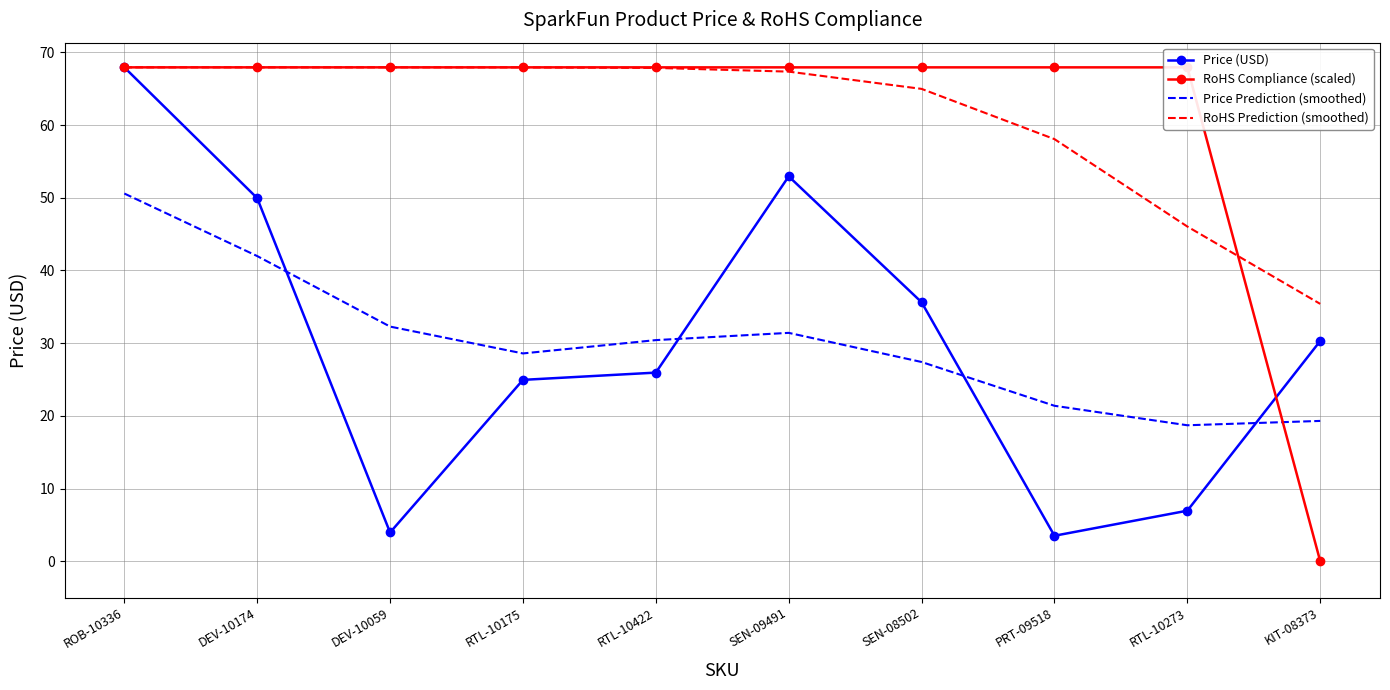

Is it true that Price Prediction (smoothed) equals 19.3 at KIT-08373?

True